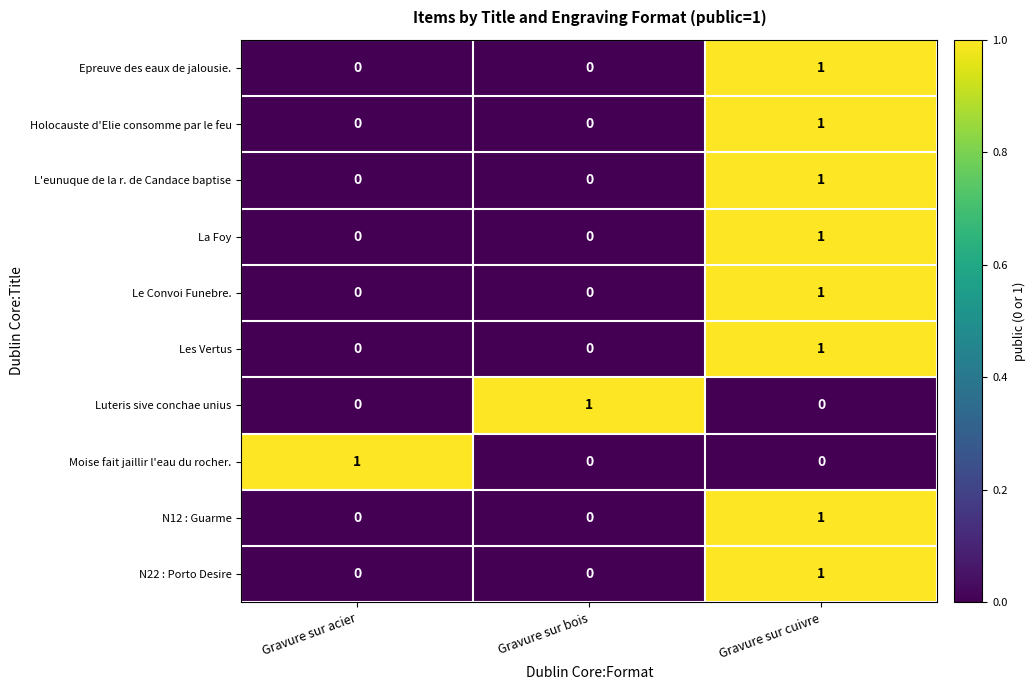

The value of La Foy at Gravure sur bois is 0. True or false?

True